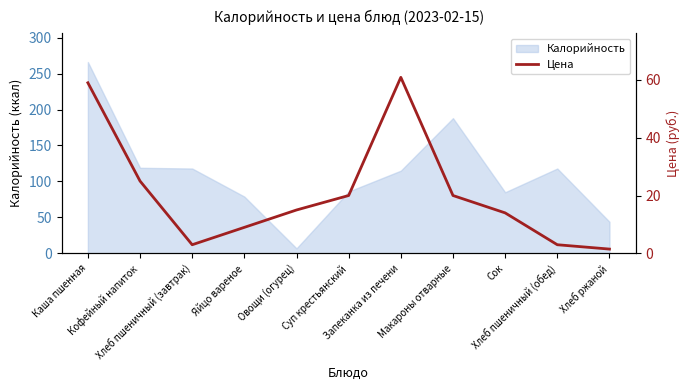

Does the chart display data point markers on the line(s)?

No